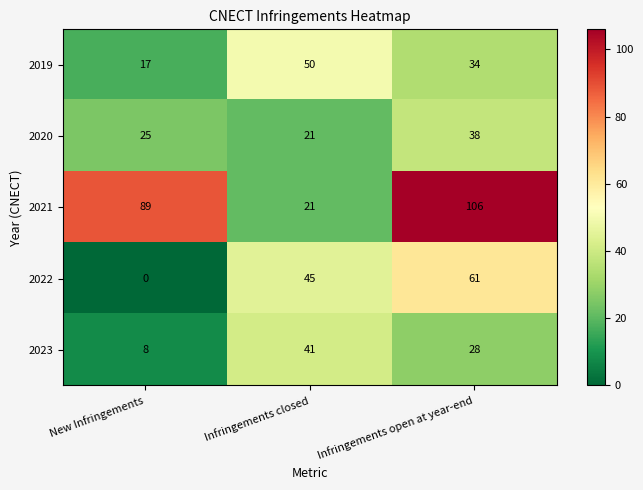

At which category is the sum across all series the highest?

Infringements open at year-end